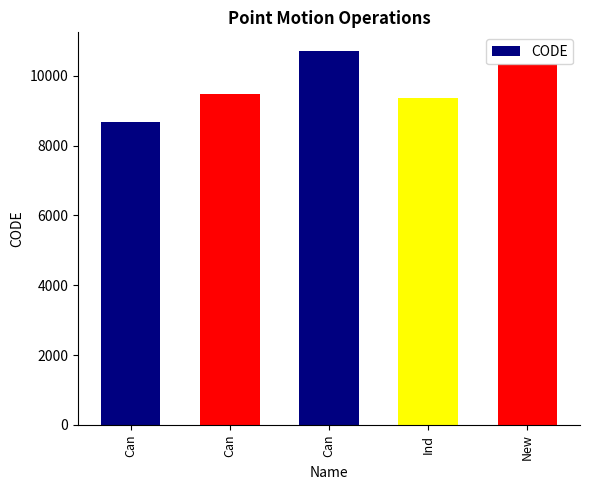

What is the greatest value displayed?

10707